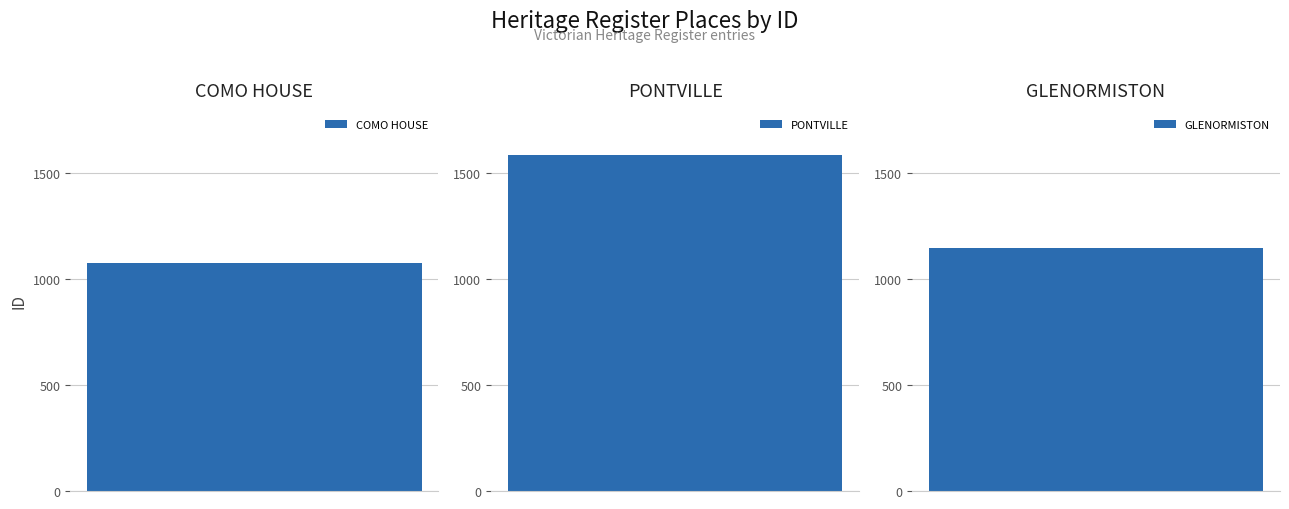

What is the difference between the second highest and minimum values?

74